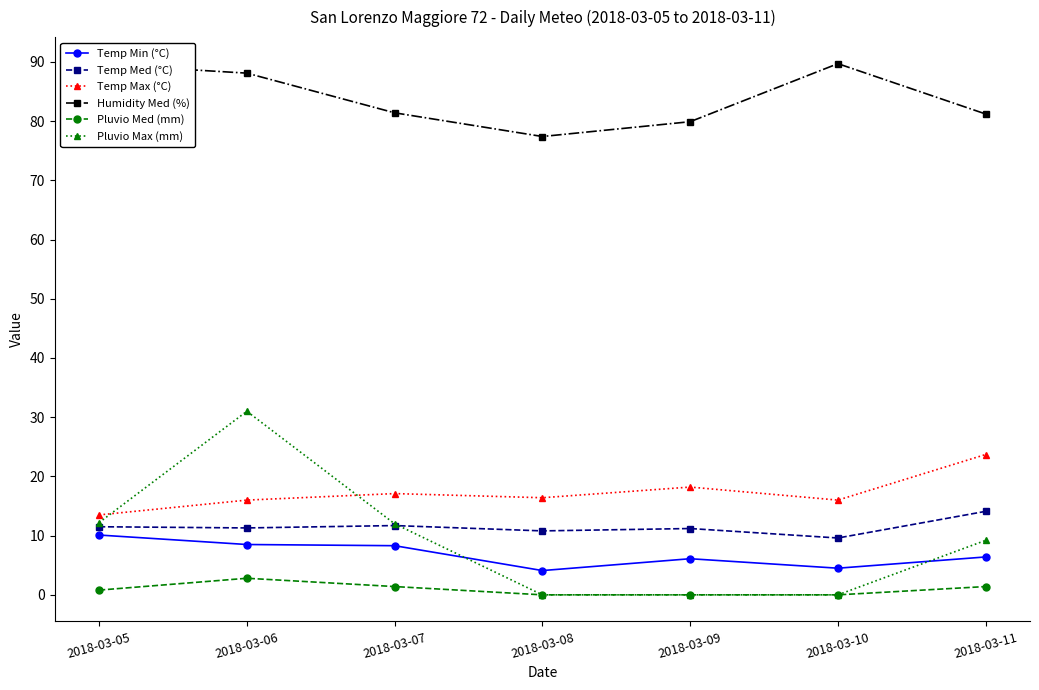

What is the lowest value of the Humidity Med (%) series?

77.4